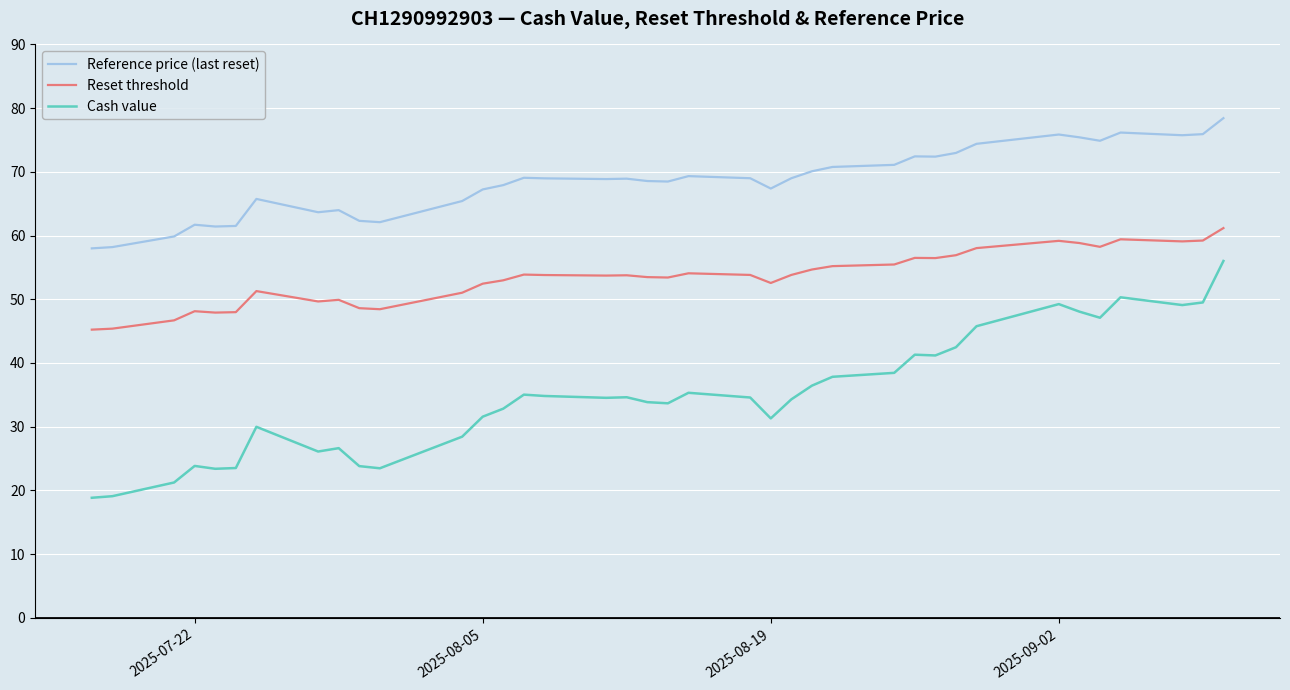

What is the highest value of the Cash value series?

56.0